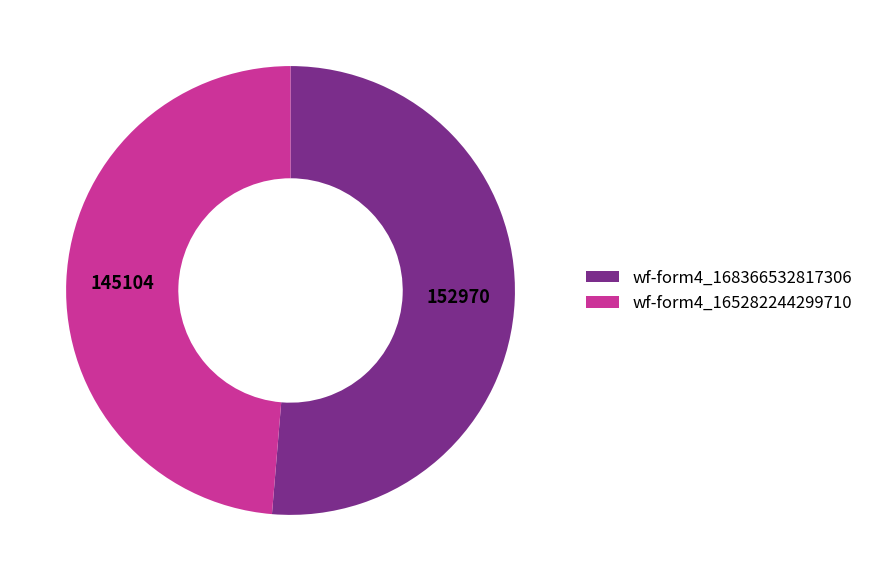

Which slice is the smallest?

wf-form4_165282244299710